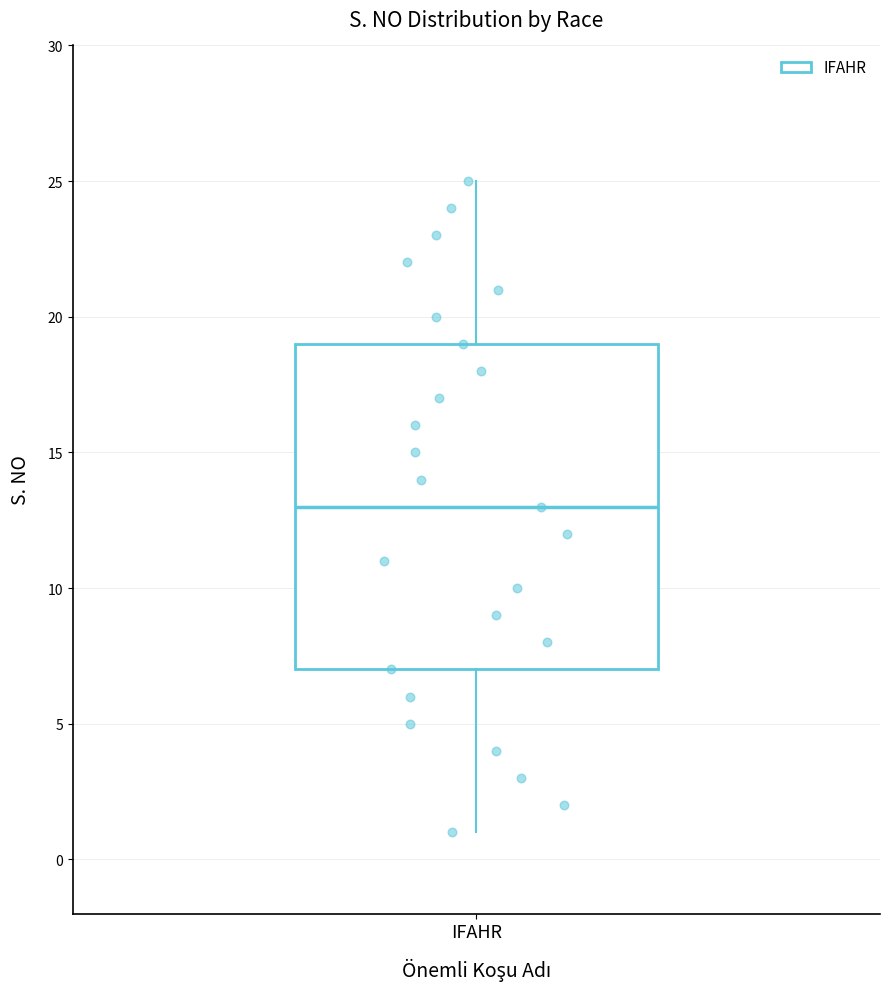

Where does the median line of the box for IFAHR sit on the y-axis? The values are not printed on the chart, so give them approximately, as read against the axis.

13